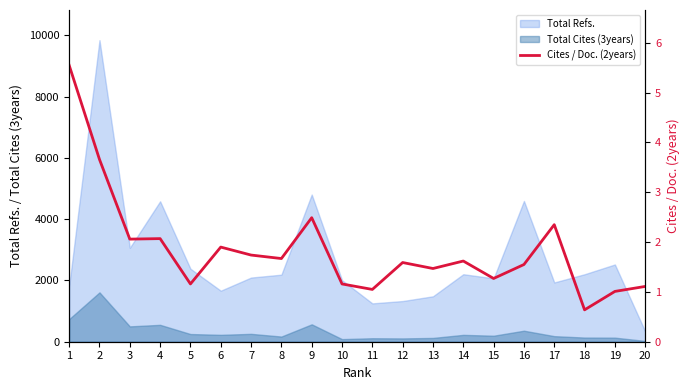

Which has a higher value, 13 or 8?

8